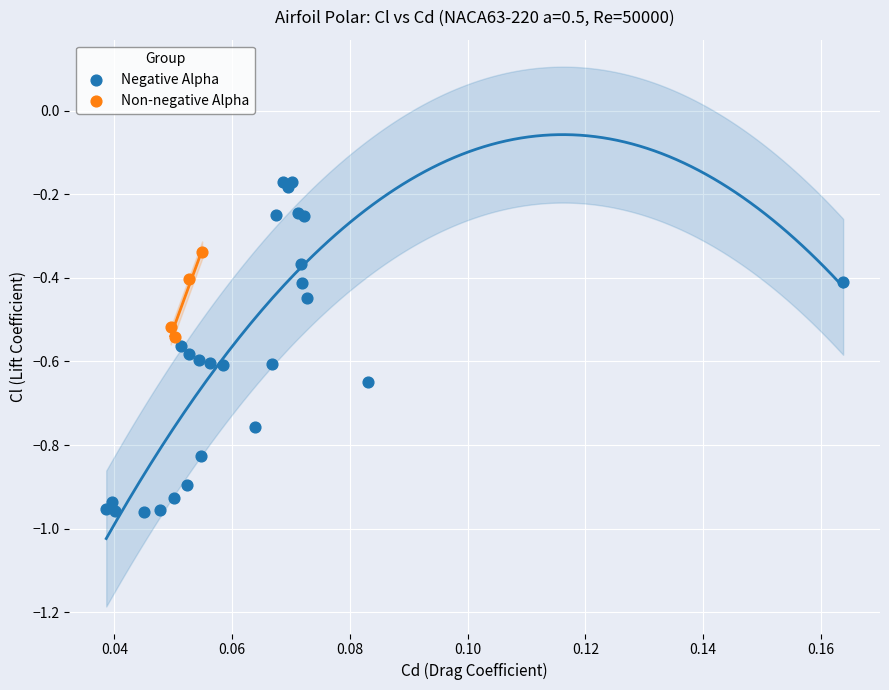

Which series has the largest Y range (max minus min)?

Negative Alpha